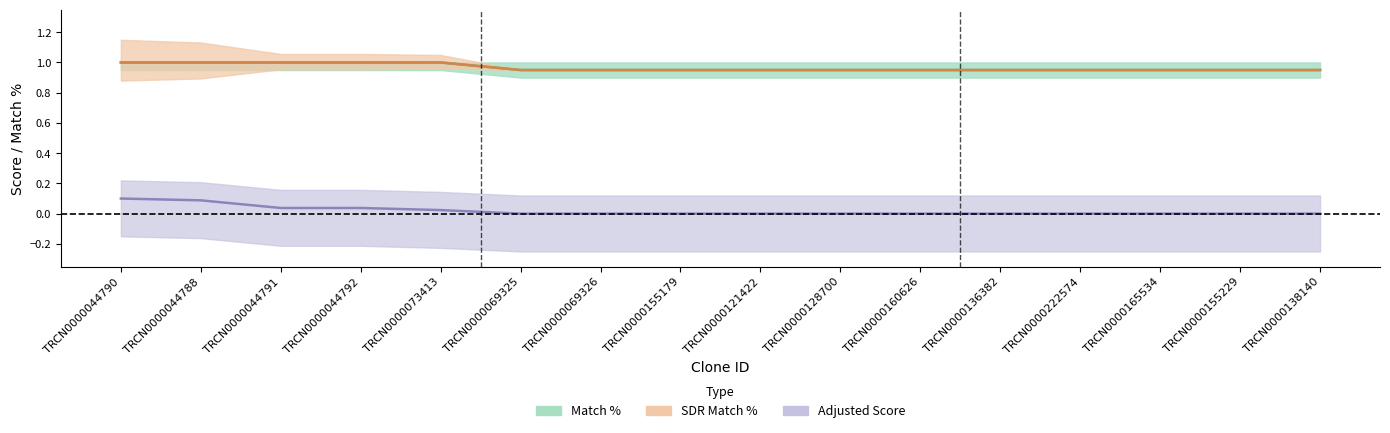

The value of Intrinsic Score at TRCN0000128700 is 0.0. True or false?

True